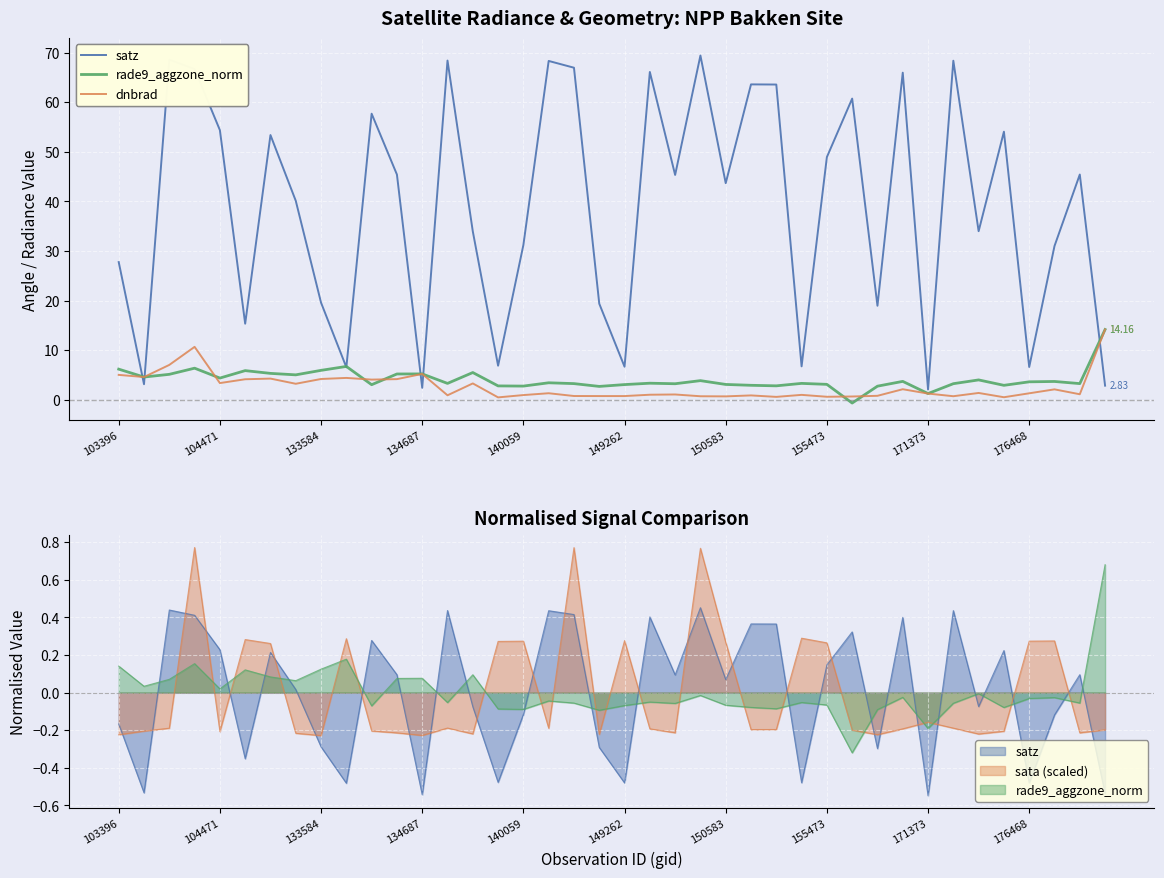

The rade9_aggzone_norm series shows 8.3 at 149262. True or false?

False